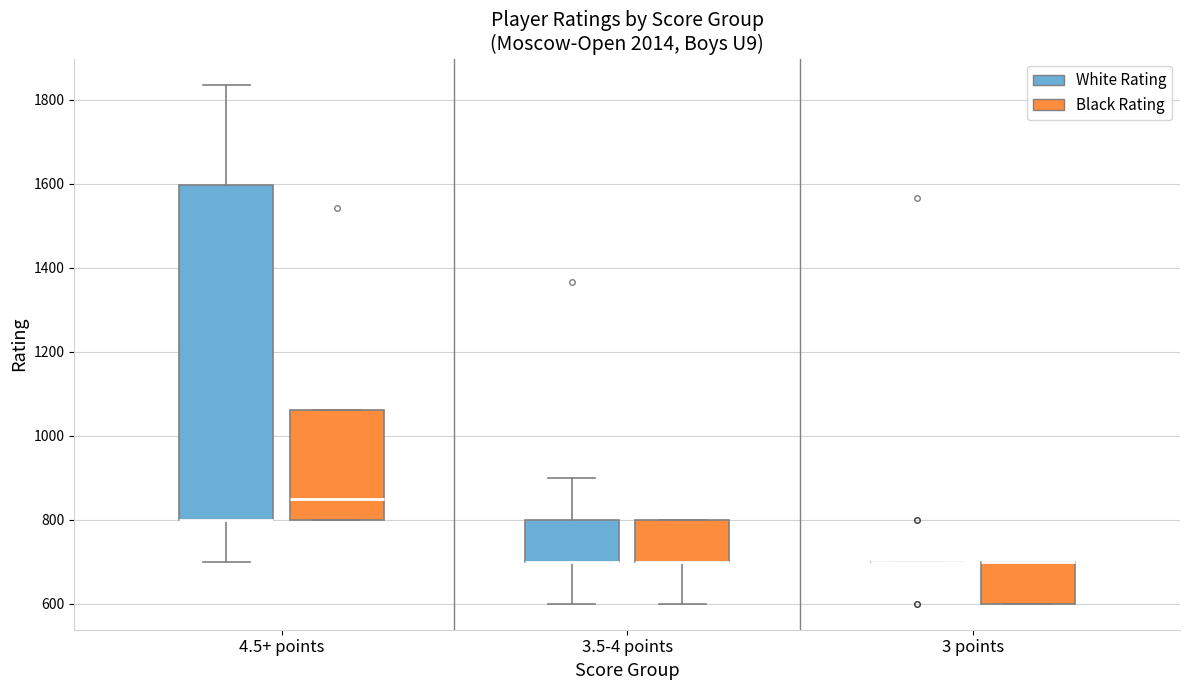

Reading left to right, transcribe this box plot: for each box, give where its median line is, the range the box spans, and where its two whiskers end, as read against the y-axis. The values are not printed on the chart, so give them approximately, as read against the axis.

4.5+ points (White Rating): median 800 (drawn on the box's lower edge), box 800 to 1600, whiskers 700 to 1840
4.5+ points (Black Rating): median 860, box 800 to 1060, whiskers 800 to 1060
3.5-4 points (White Rating): median 700 (drawn on the box's lower edge), box 700 to 800, whiskers 600 to 900
3.5-4 points (Black Rating): median 700 (drawn on the box's lower edge), box 700 to 800, whiskers 600 to 800
3 points (White Rating): box collapsed to a line at 700, whiskers 700 to 700
3 points (Black Rating): median 700 (drawn on the box's upper edge), box 600 to 700, whiskers 600 to 700